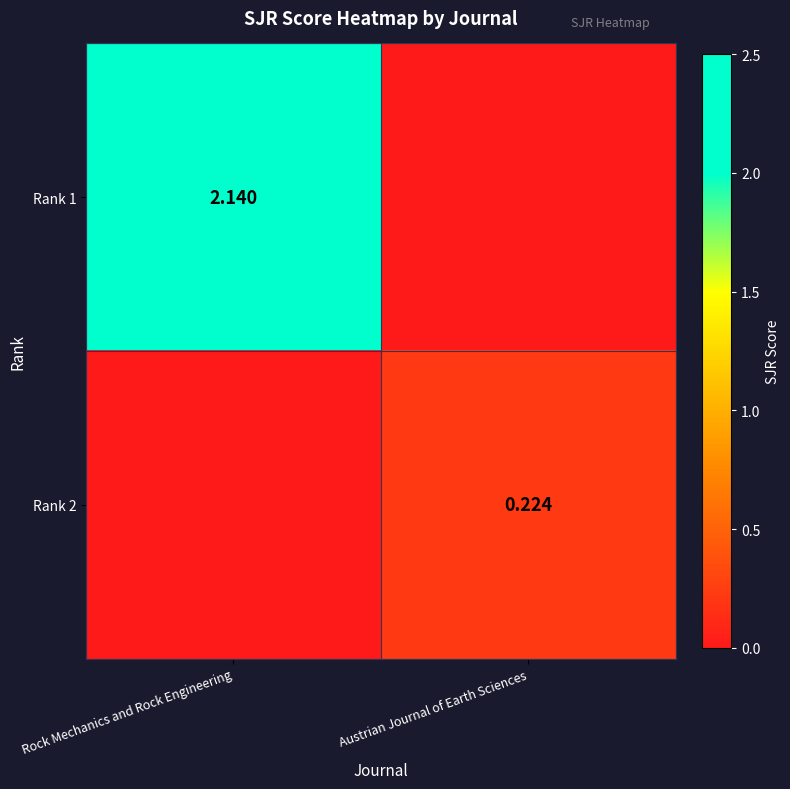

Is the value of Rank 2 at Austrian Journal of Earth Sciences greater than the value of Rank 1 at Rock Mechanics and Rock Engineering?

No